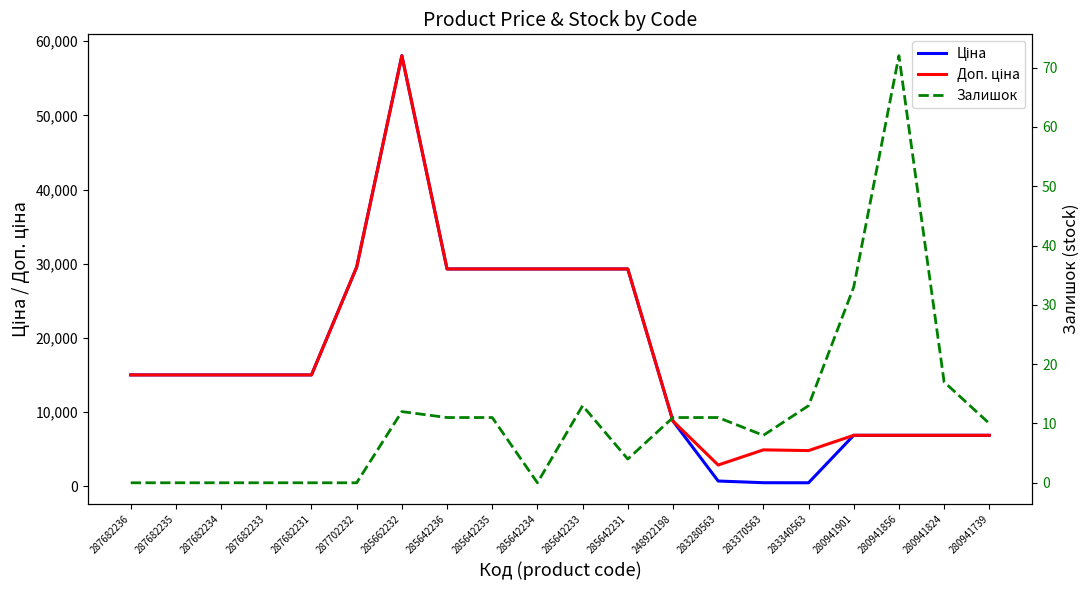

Which category has the highest value in the Залишок series?

280941856